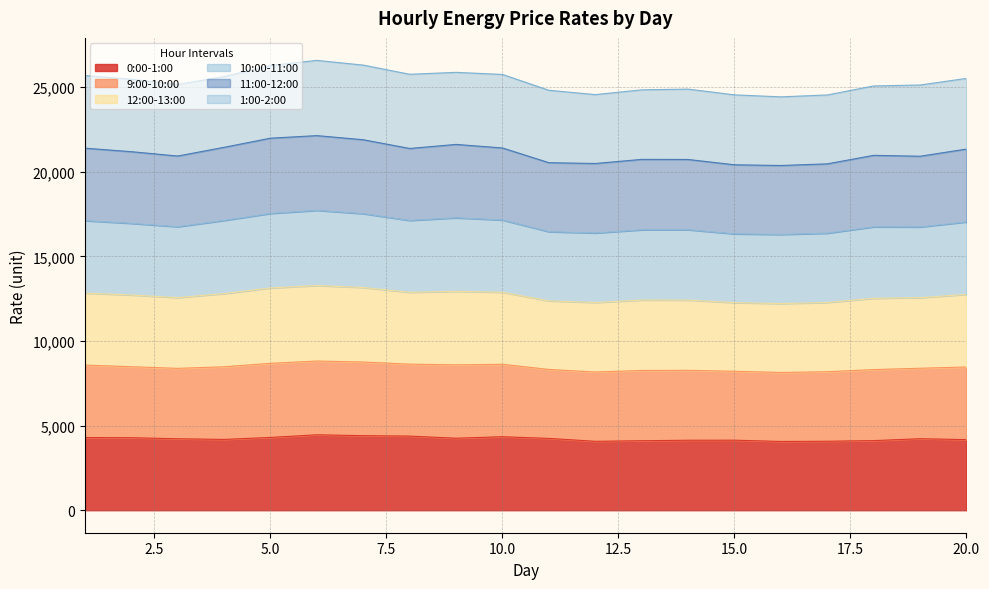

In 10:00-11:00, how many points are higher than both neighbors (excluding endpoints)?

4